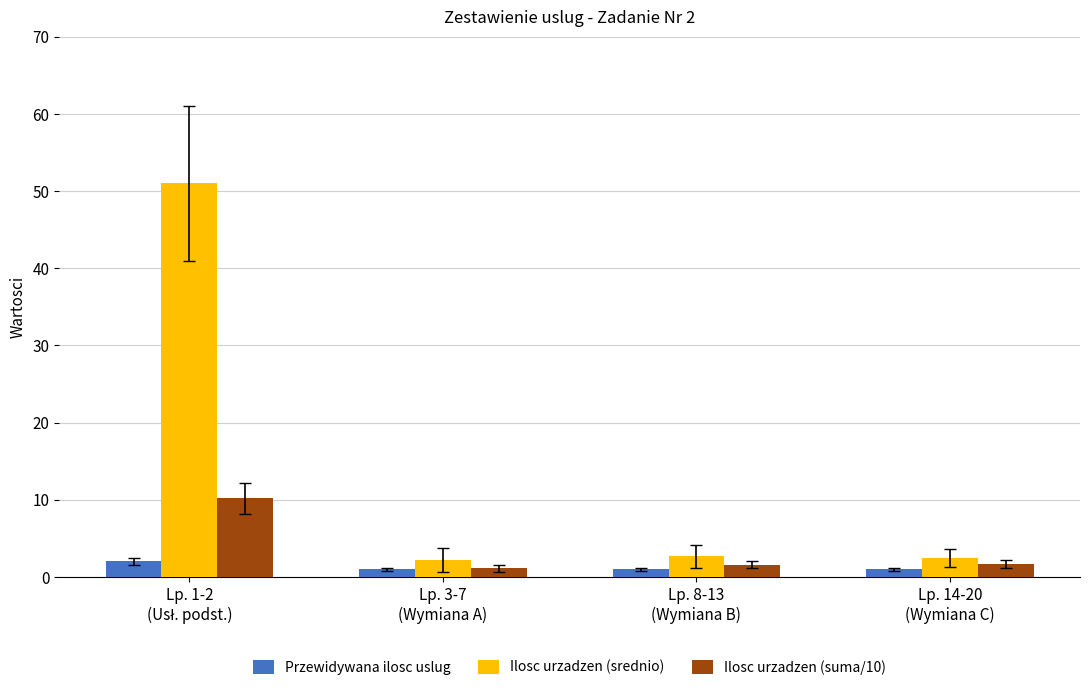

Rank the series by their maximum value, from lowest to highest.

Przewidywana ilosc uslug, Ilosc urzadzen (suma/10), Ilosc urzadzen (srednio)